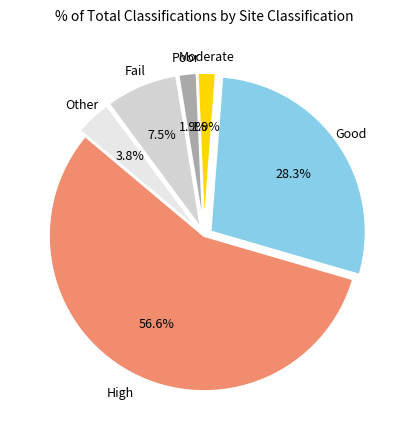

Which has a higher value, Other or Poor?

Other